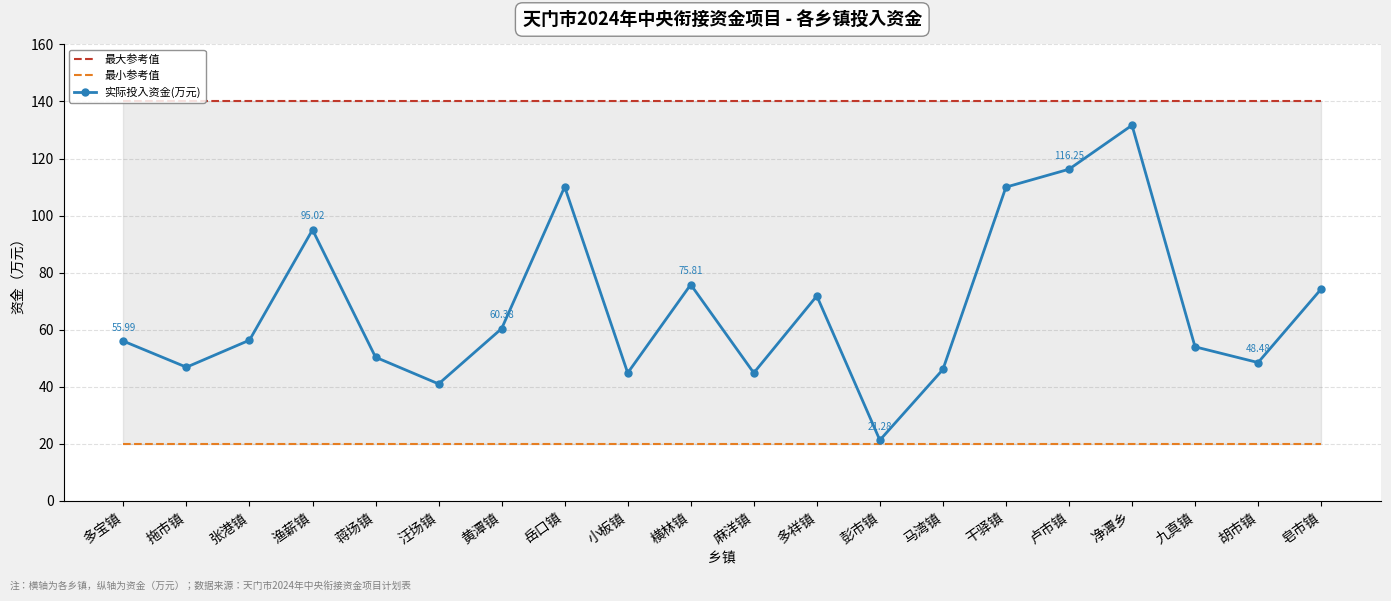

What is the sum of the 最小参考值 values at 干驿镇 and 小板镇?

40.0